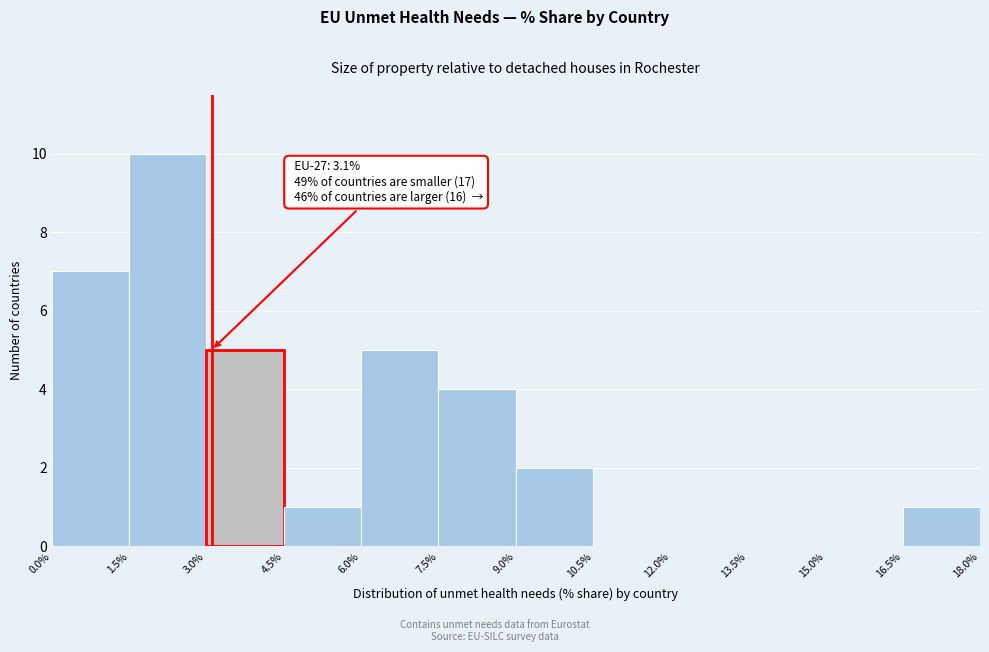

Over which range of the x-axis is the bar tallest?

1.5% to 3.0%